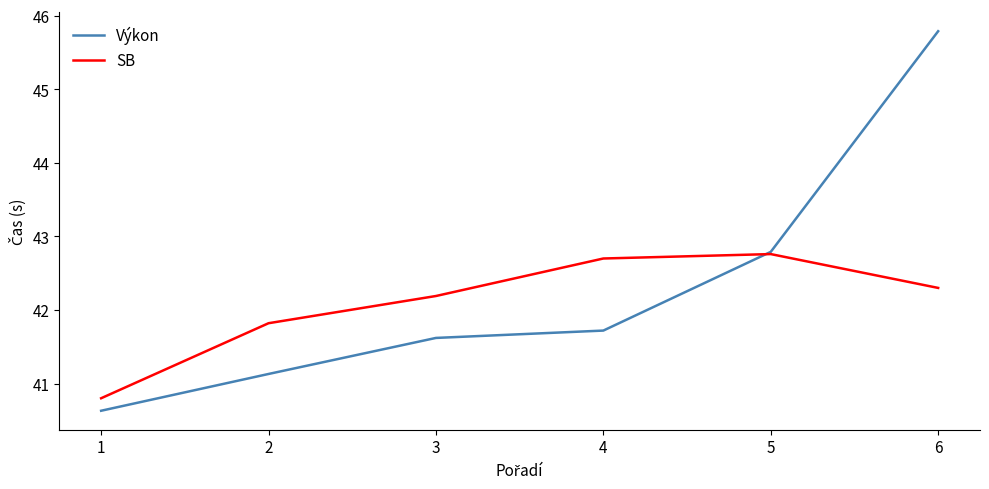

At how many categories does at least one series exceed 41?

5